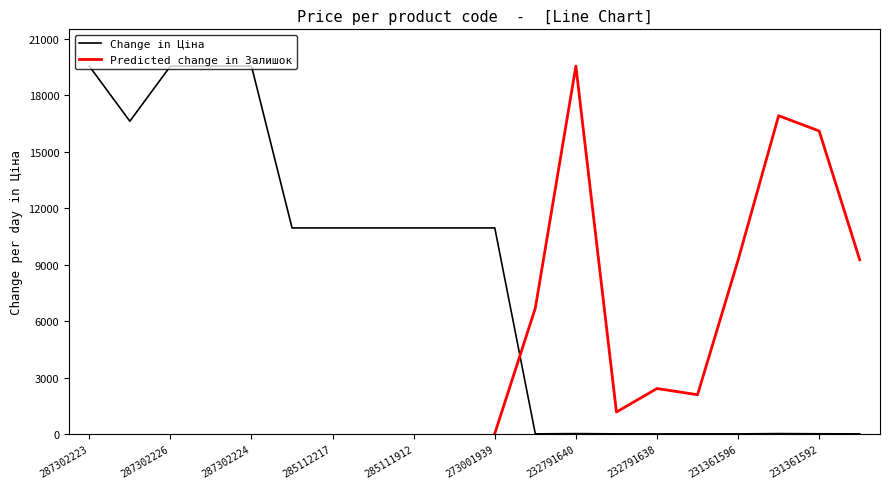

Reading left to right, what are all the values shown in this chart?

19542.7	16618.0	19542.7	19542.7	19542.7	10952.0	10952.0	10952.0	10952.0	10952.0	10952.0	15.7	31.4	15.7	15.7	15.7	15.7	31.4	21.2	15.7